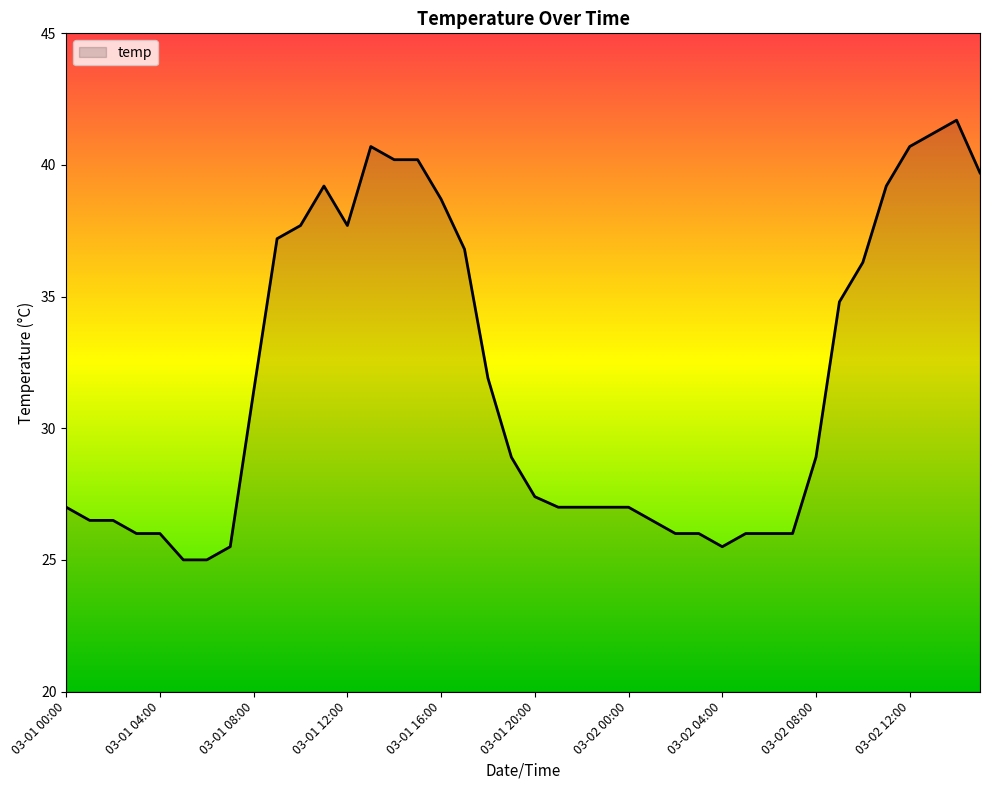

What is the maximum value shown in the chart?

41.7